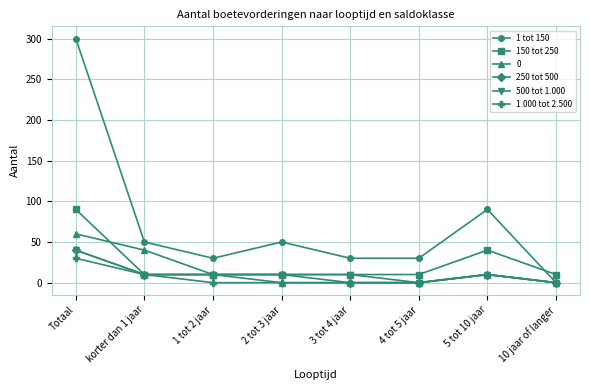

How many data points in 150 tot 250 are above 10?

2